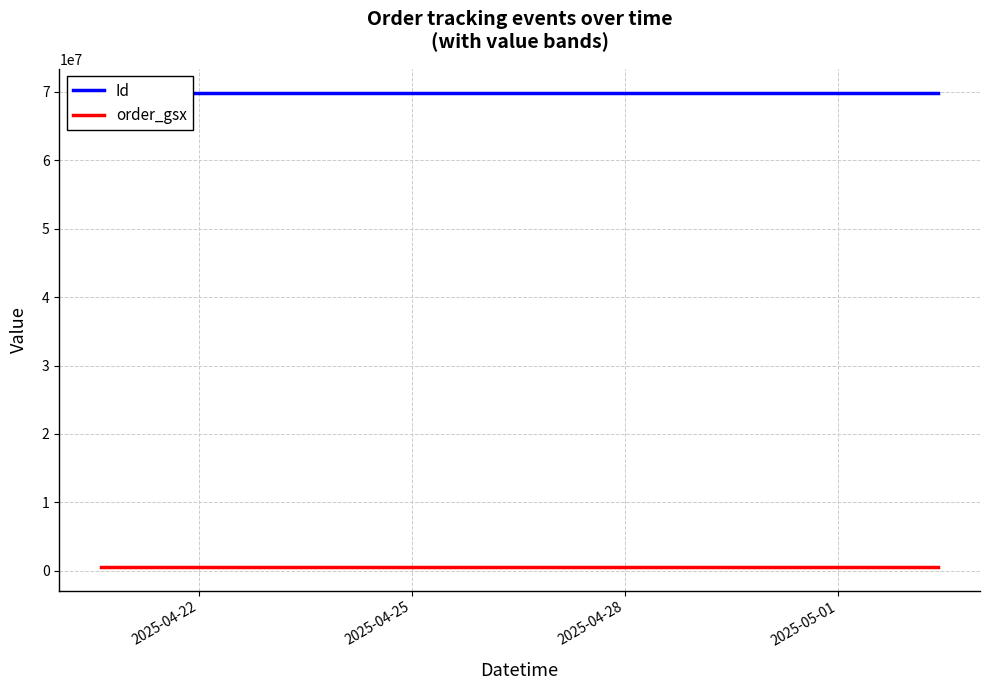

Rank the series at 2025-05-01 from highest to lowest value.

Id, order_gsx